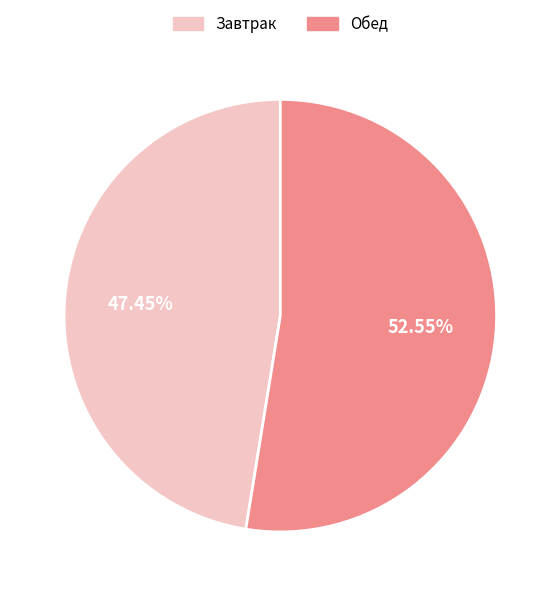

Count the number of slices in the pie.

2